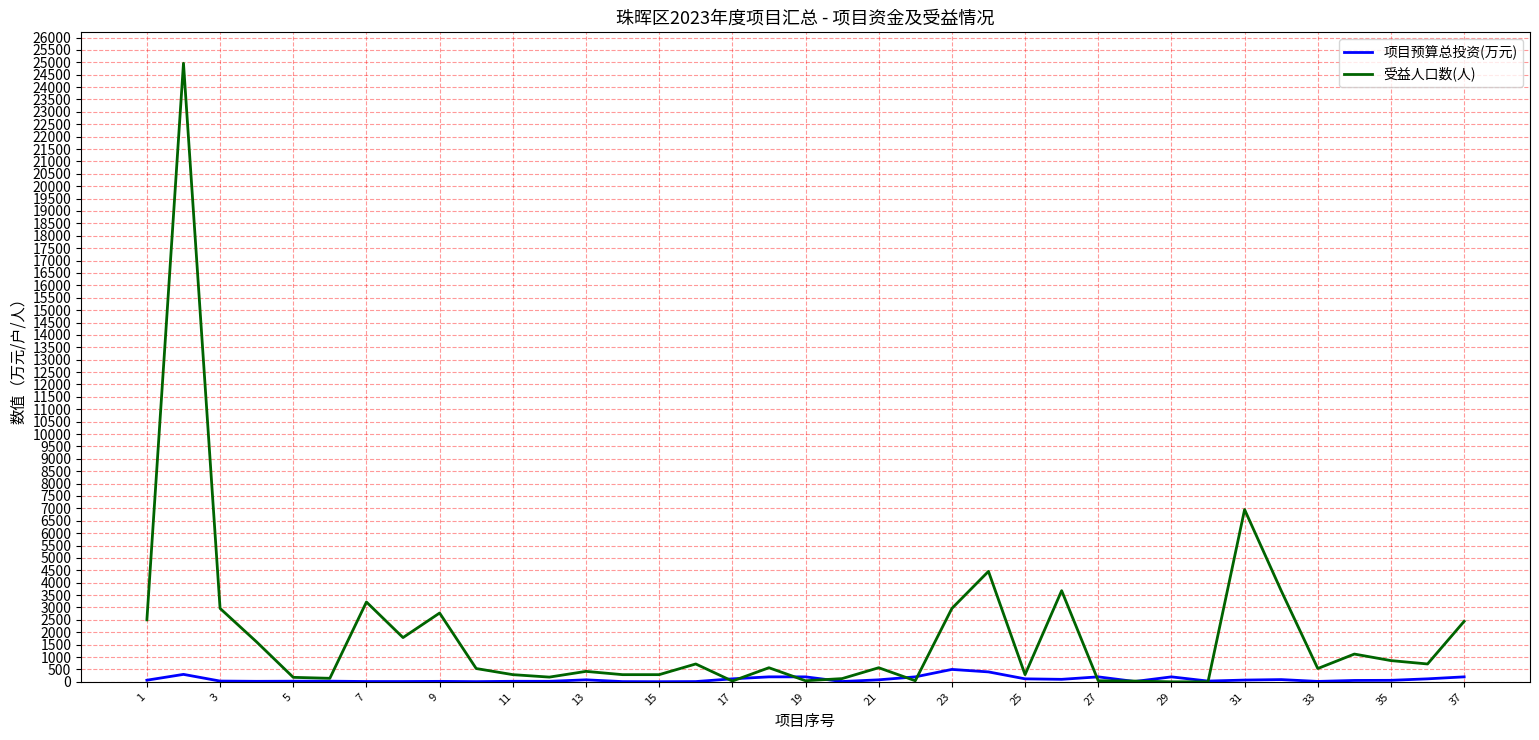

Count the number of categories in the chart.

37